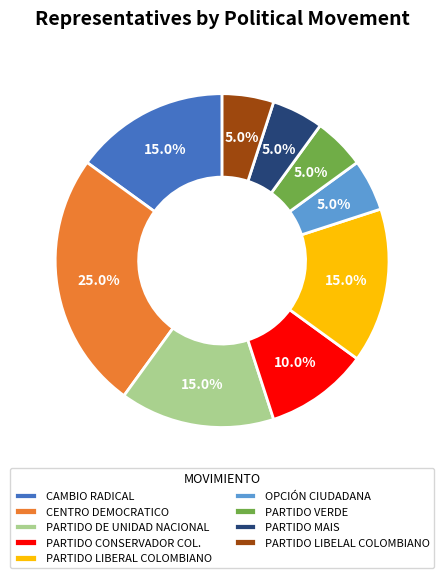

Approximately how many times larger is the value at PARTIDO CONSERVADOR COL. compared to PARTIDO LIBERAL COLOMBIANO?

0.7